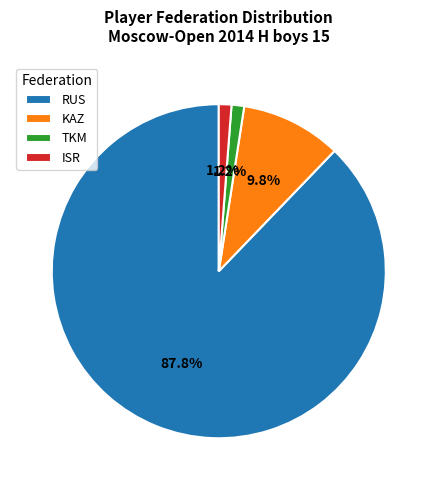

True or false: KAZ accounts for 24% of the total.

False